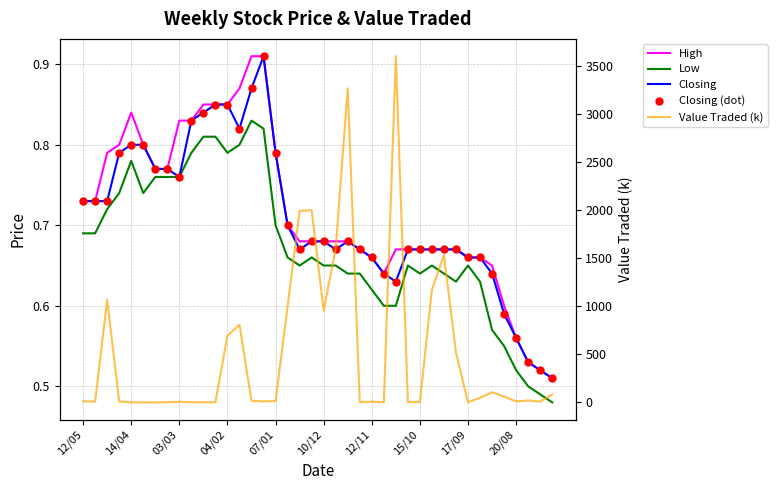

Which series has the widest spread of Y values?

Value Traded (k)